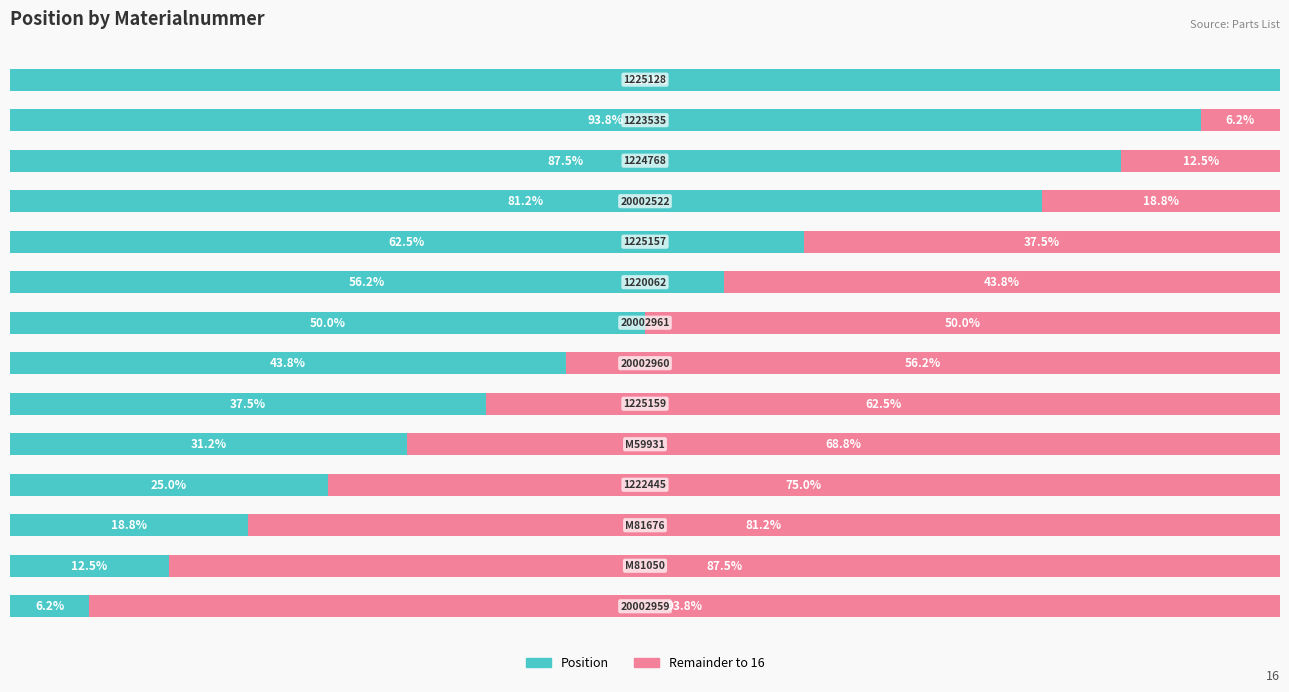

What are all the series names shown in the legend?

Position, Remainder to 16